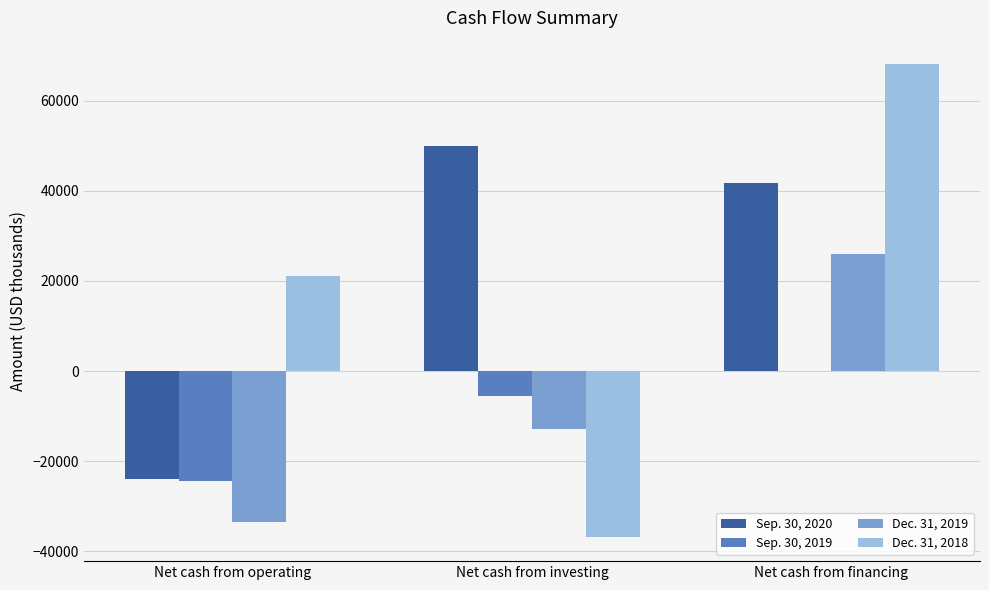

How many groups of bars are there?

3